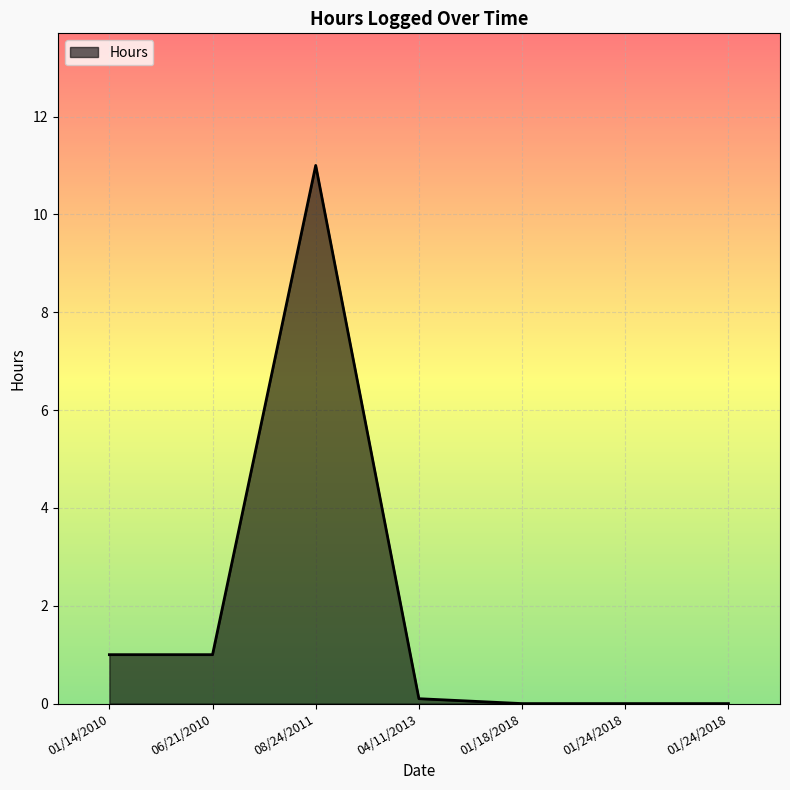

What is the difference between the maximum and minimum values?

11.0